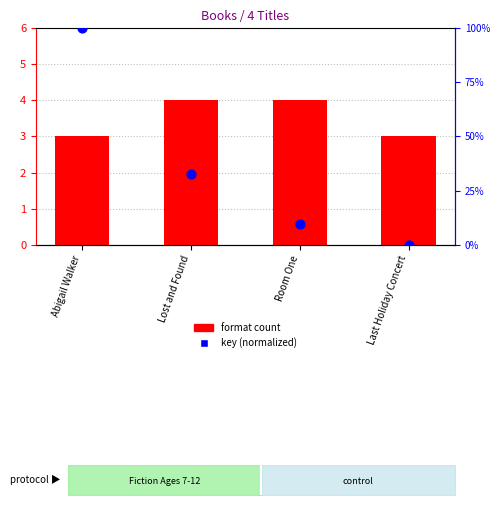

What is the total value across all series at Lost and Found?

36.8